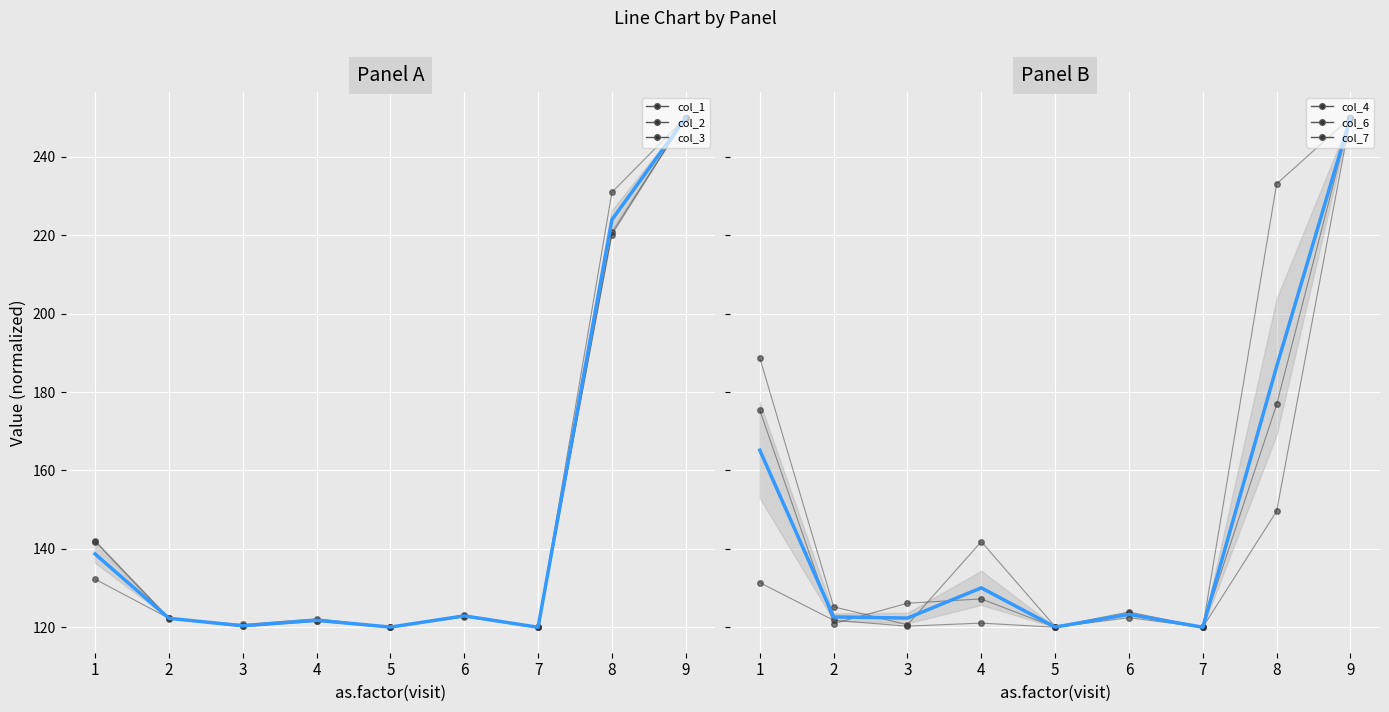

At which label does col_6 first exceed 125?

1